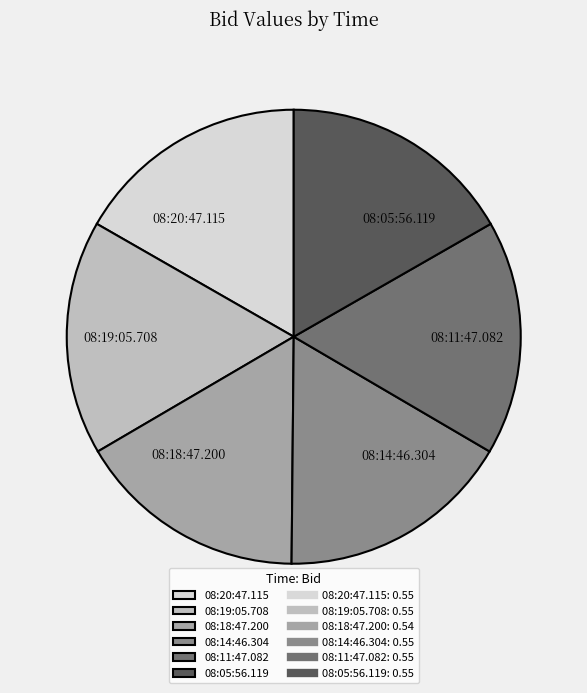

Do 08:11:47.082 and 08:14:46.304 together represent more than half of the pie?

No